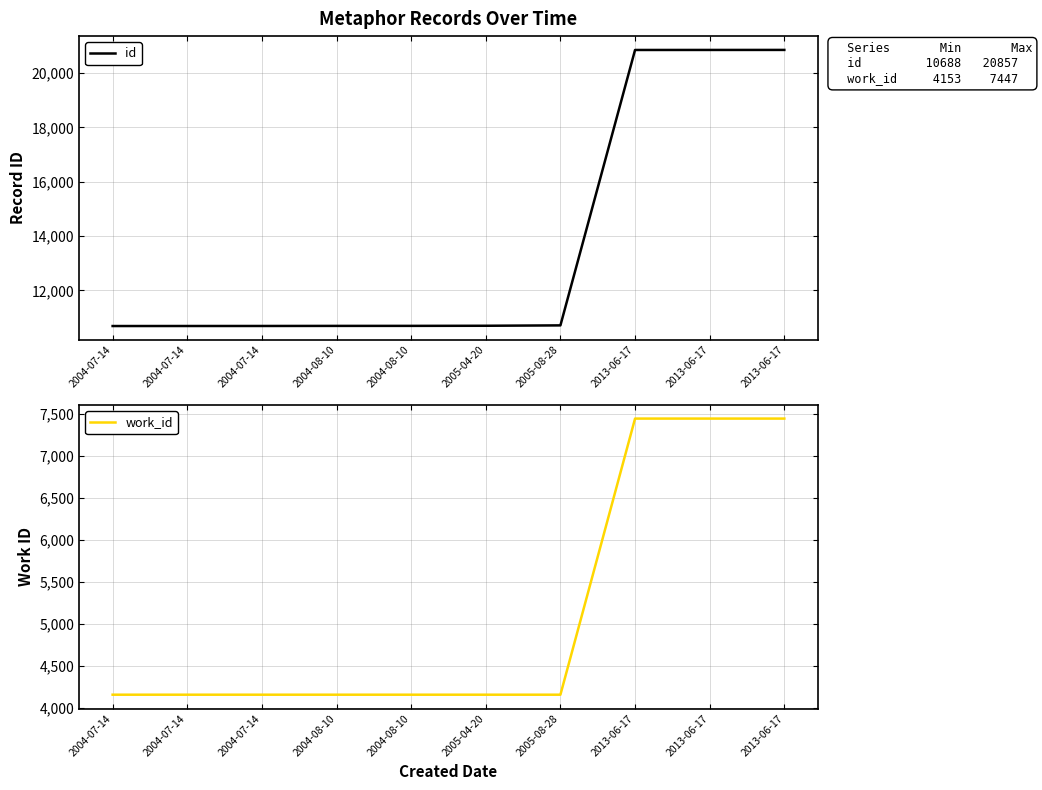

Where is id nearest to the value 15772?

2005-08-28